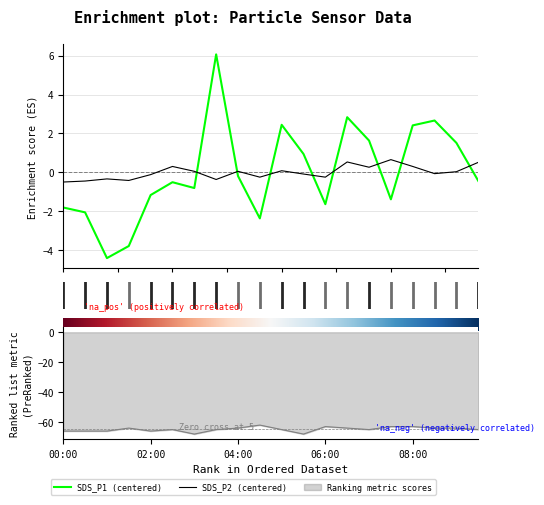

What are all the series names shown in the legend?

SDS_P1 (centered), SDS_P2 (centered)